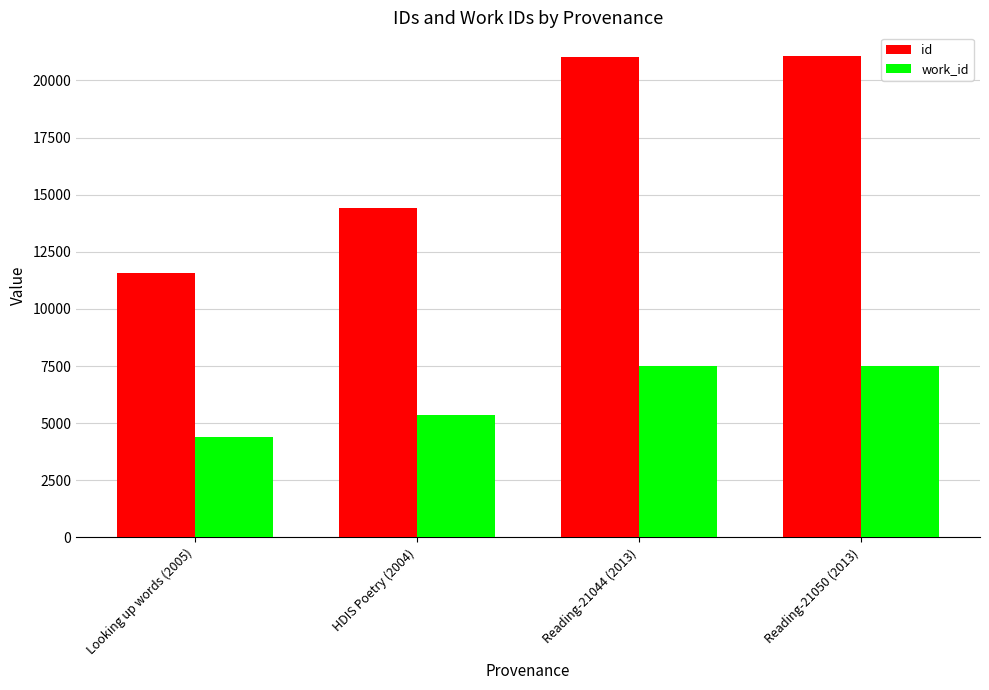

What is the greatest value displayed?

21050